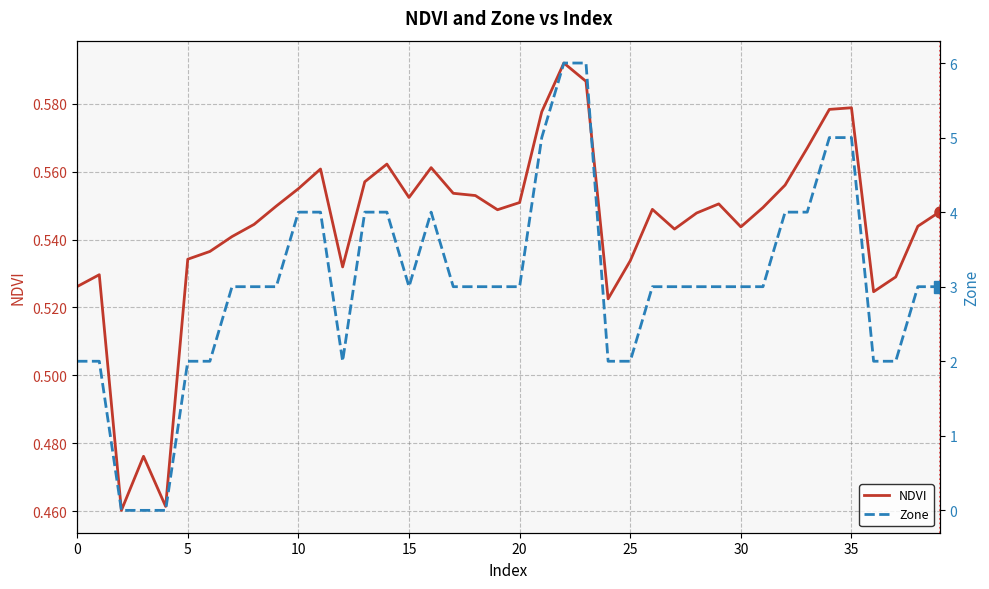

How many series are shown in this chart?

2